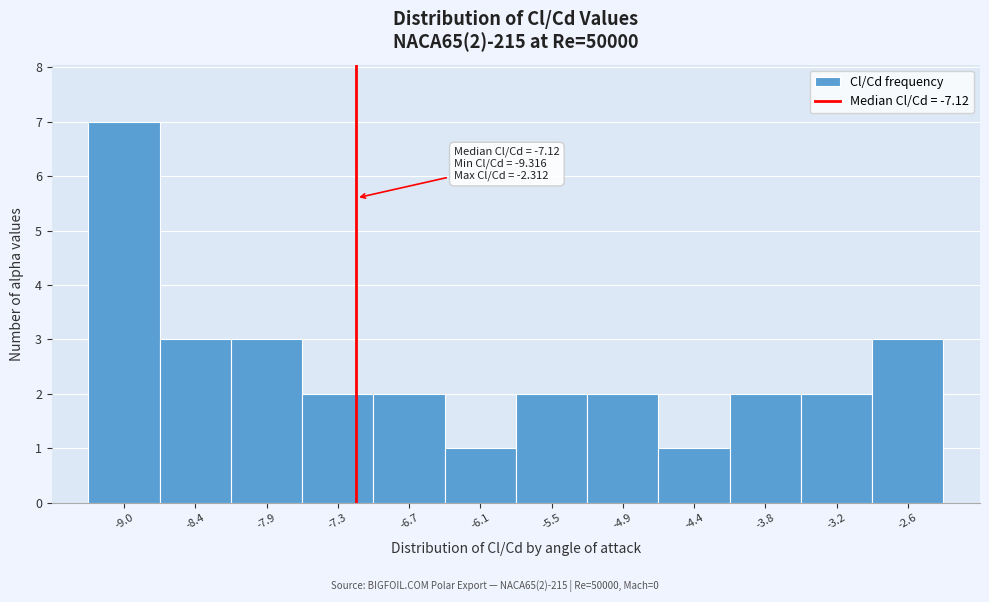

Over which range of the x-axis is the bar tallest?

-9.3 to -8.7